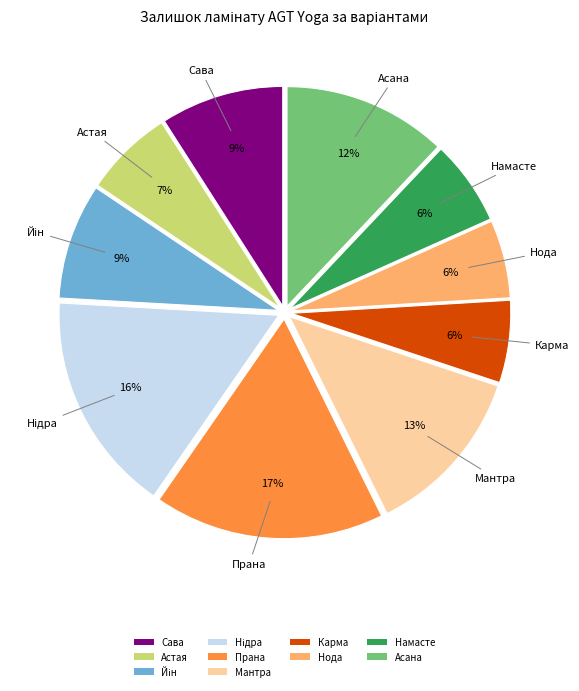

To the nearest percent, what portion does Астая represent?

7%